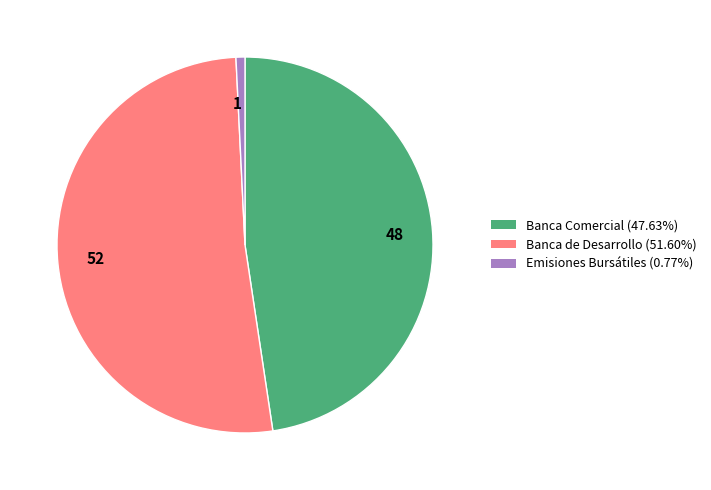

How many segments does this pie chart have?

3